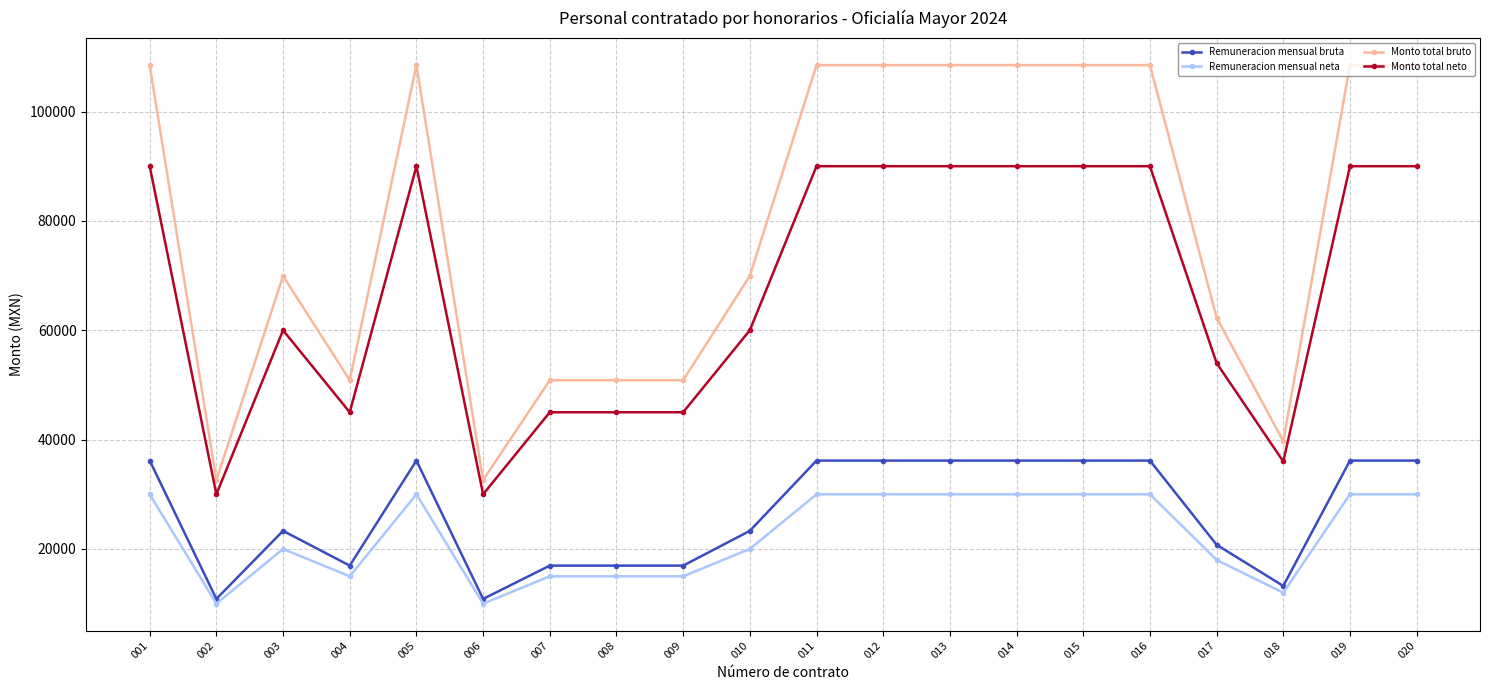

The Remuneracion mensual neta series shows 7318.8 at 009. True or false?

False